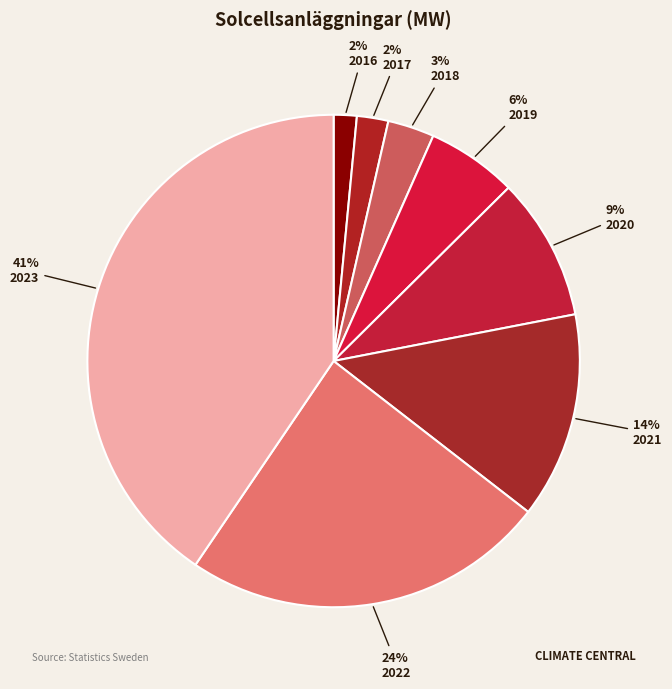

The 2021 slice represents 14% of the pie. True or false?

True